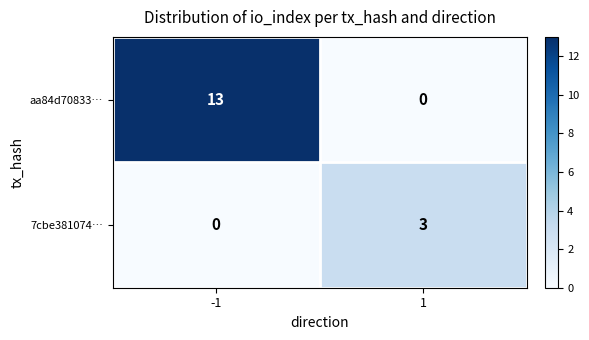

The 7cbe381074… series shows 0 at -1. True or false?

True